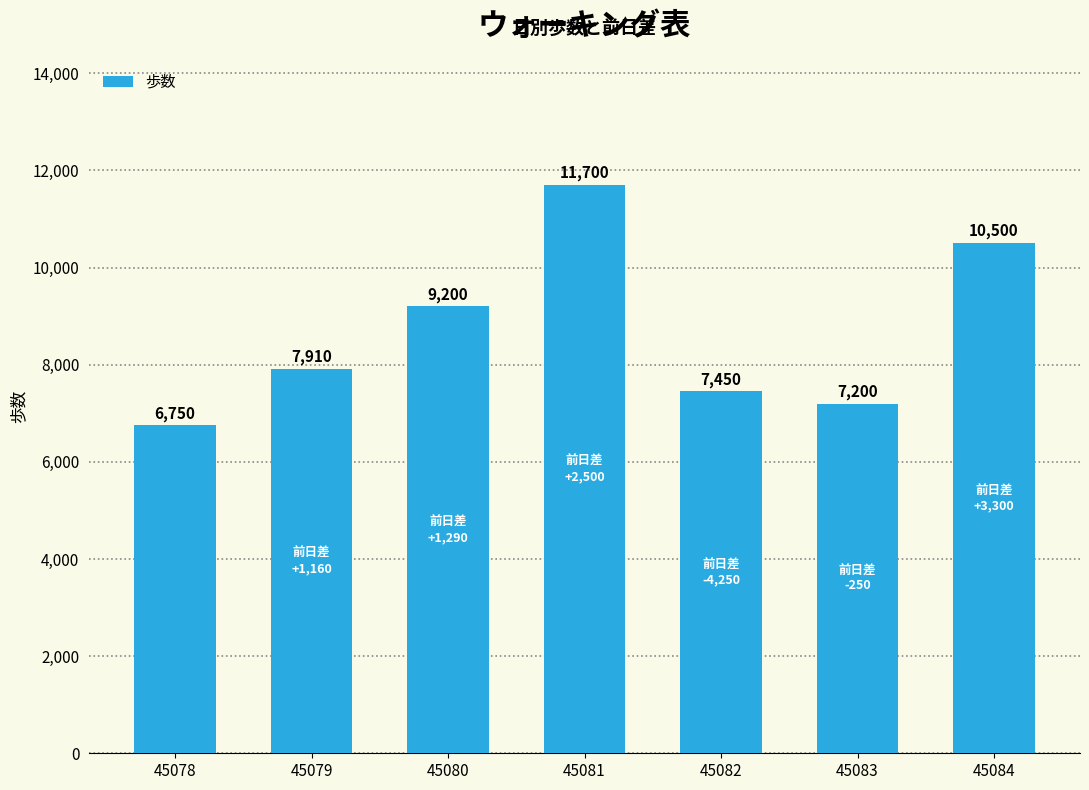

The chart shows a value of 11700 at 45081. True or false?

True